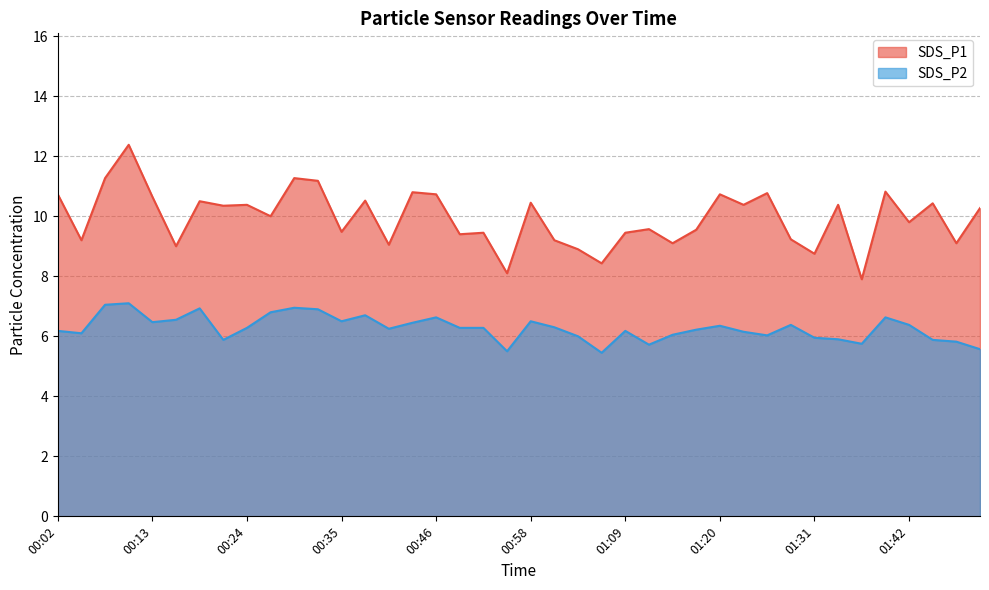

What position from the right is 01:34?

7